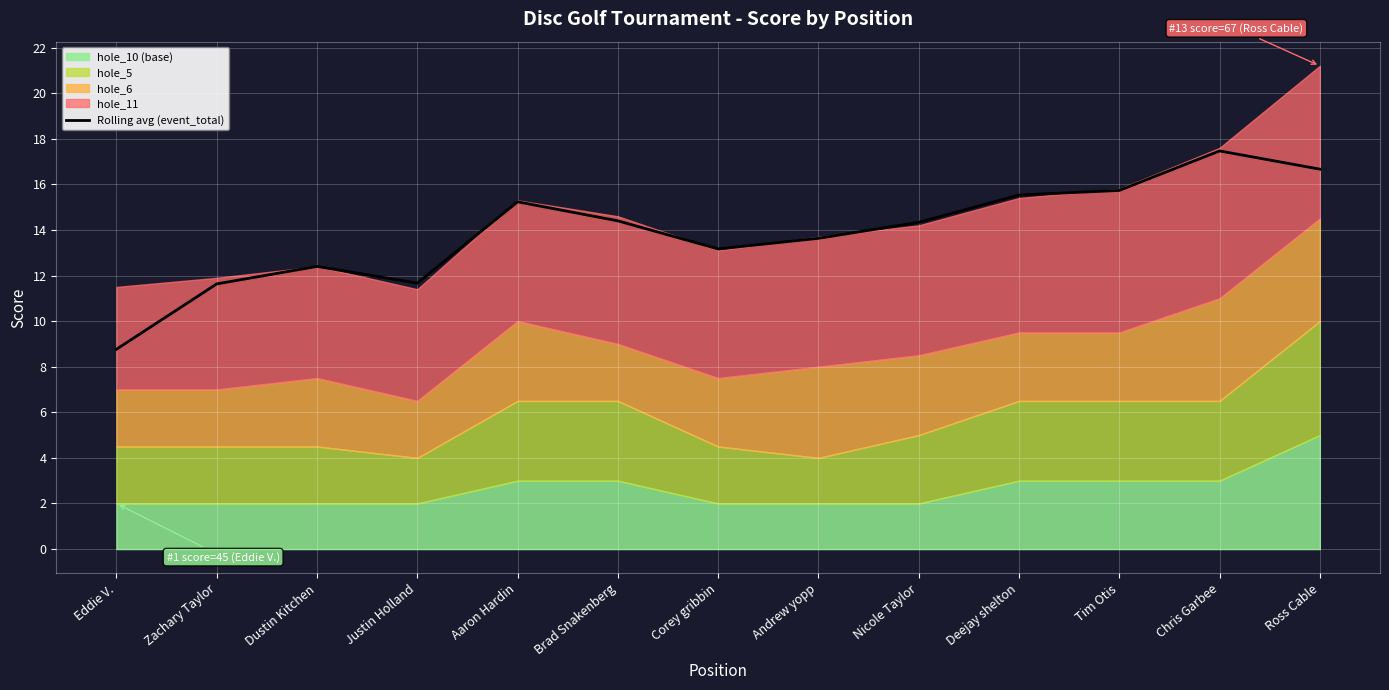

Approximately how many times larger is the value at Dustin Kitchen compared to Tim Otis?

0.8